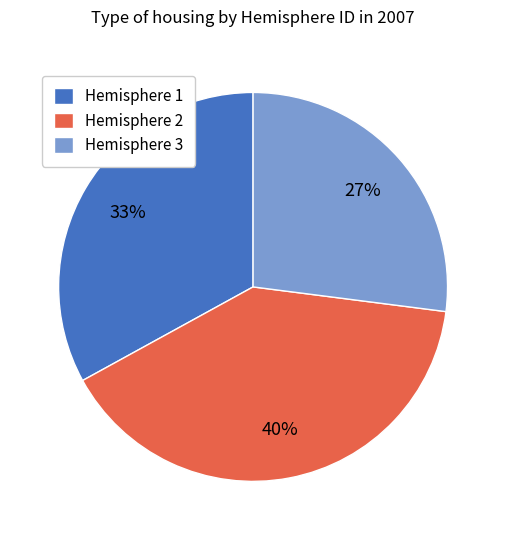

What is the largest slice in the pie chart?

Hemisphere 2